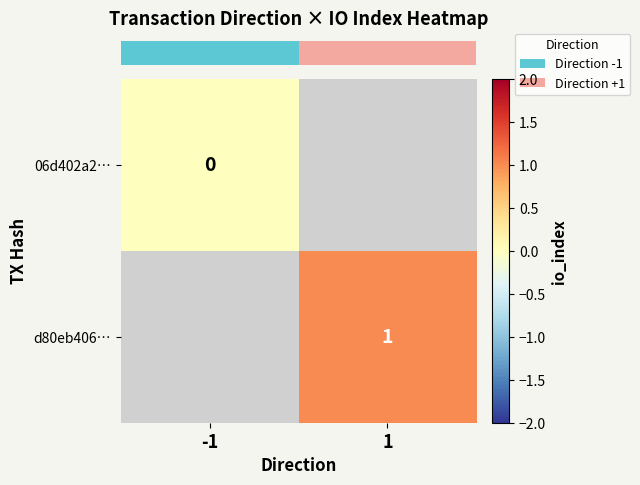

How many categories are shown in the chart?

2